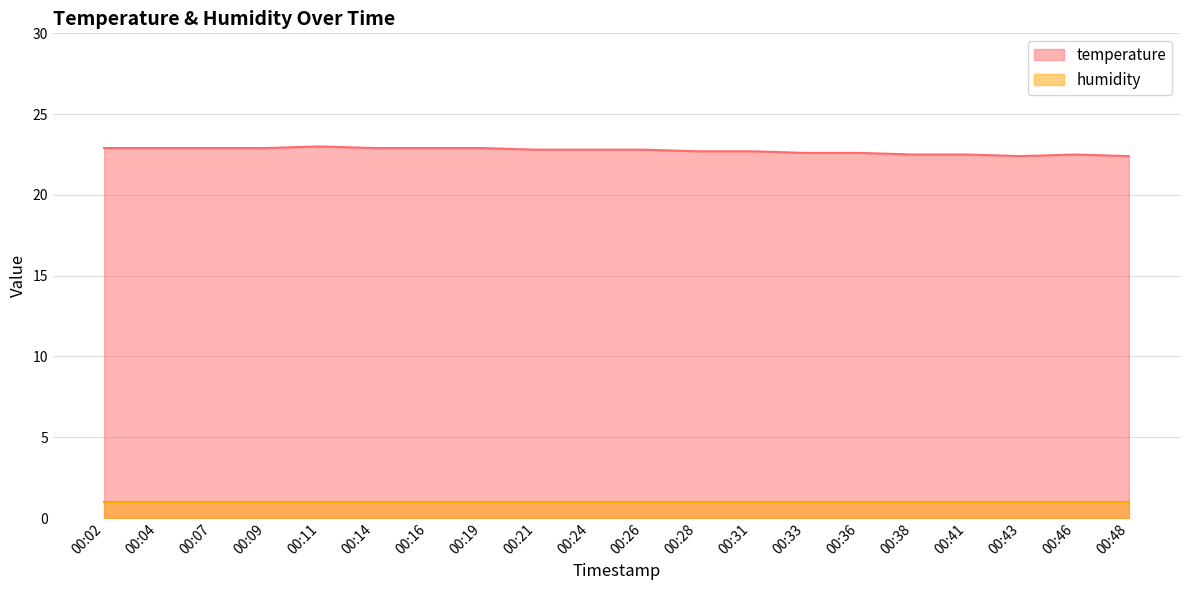

What is the sum of all values?

454.6